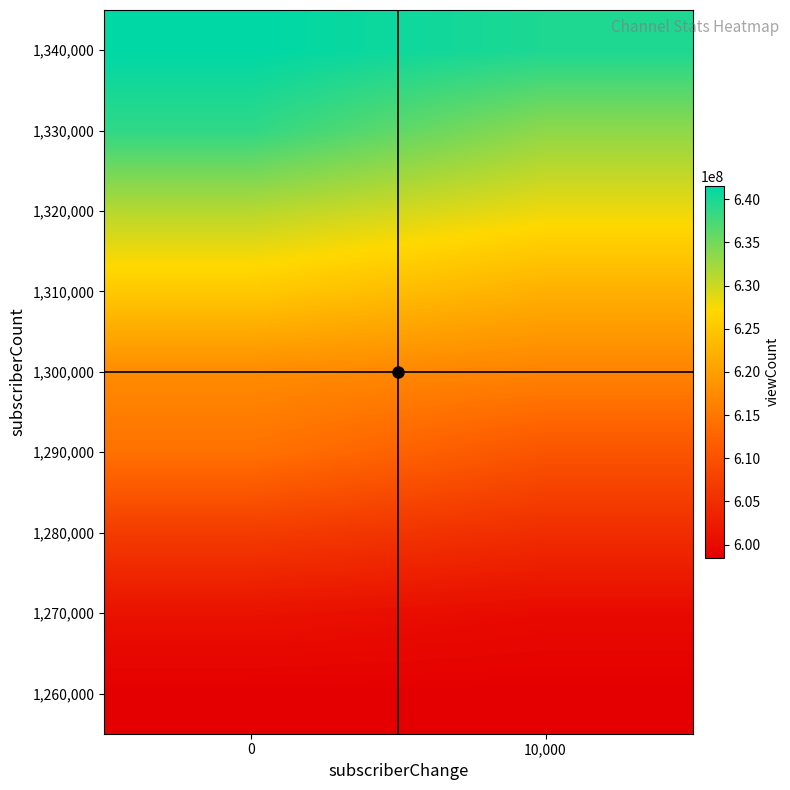

How many series are shown in this chart?

9